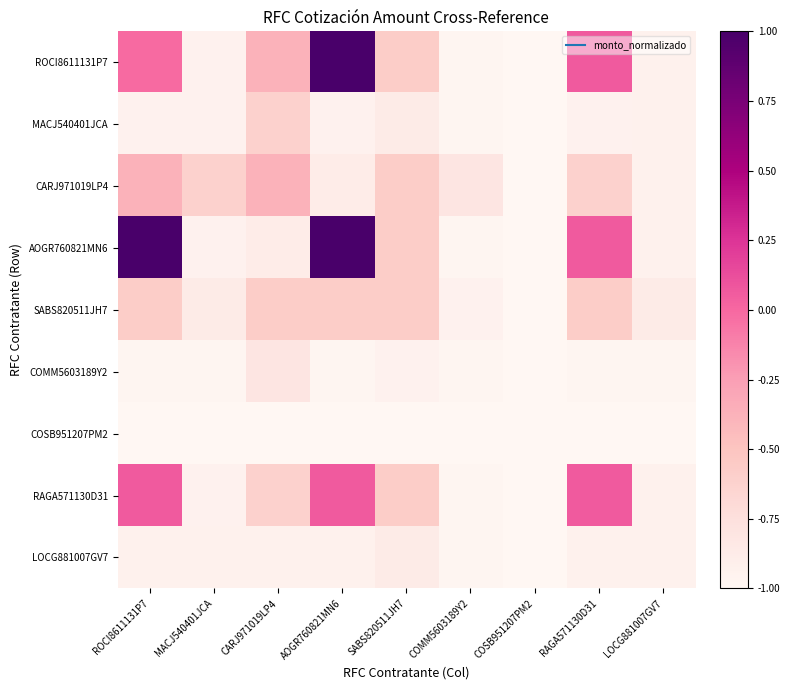

What is the spread (max minus min) of values at LOCG881007GV7?

0.1